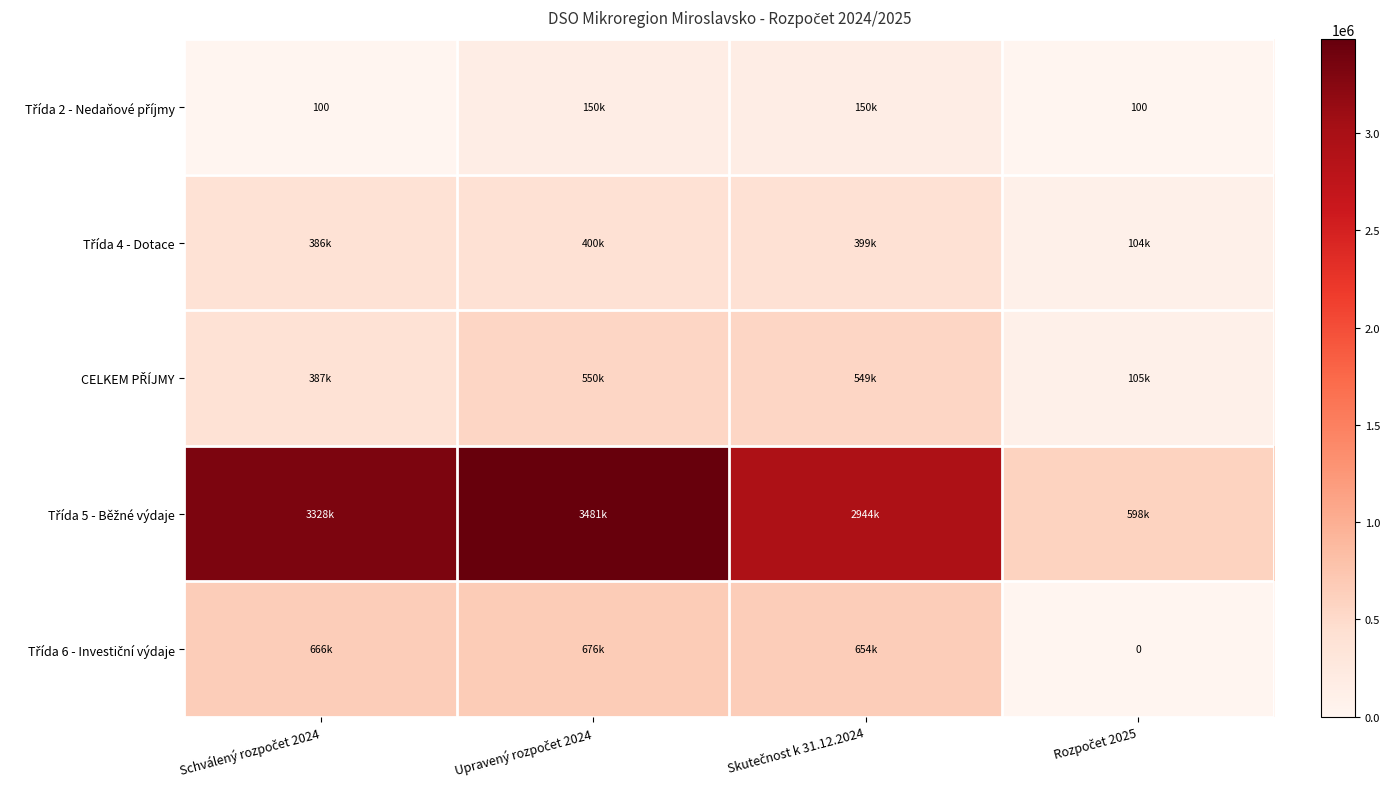

Which label corresponds to the smallest value in the chart?

Rozpočet 2025